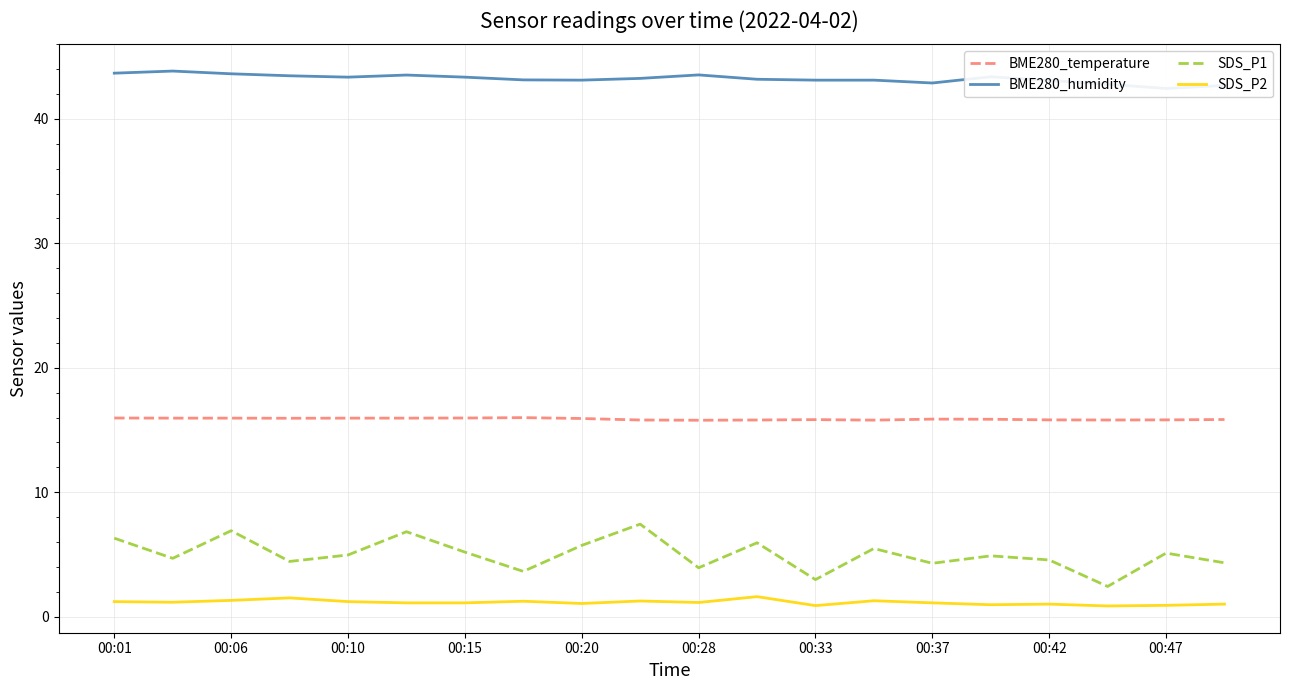

True or false: BME280_temperature and SDS_P2 intersect in this chart.

False